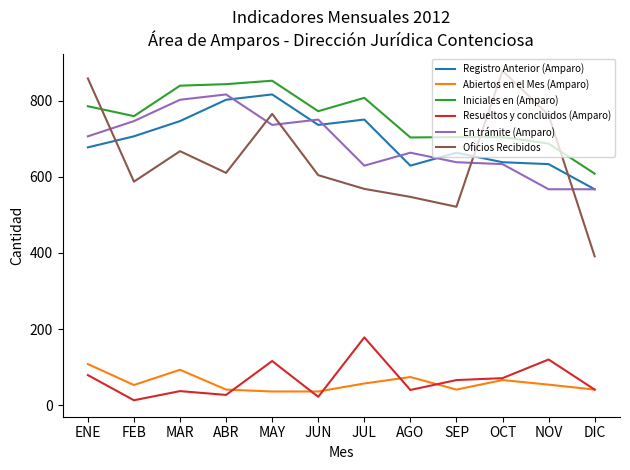

The Oficios Recibidos series shows 128 at AGO. True or false?

False